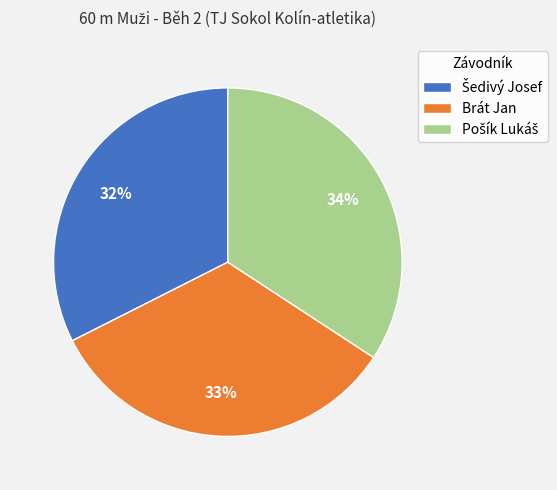

Does any single category account for the majority?

No